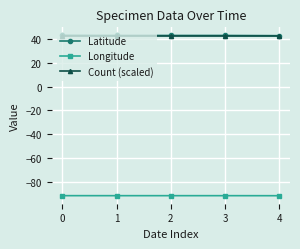

What is the approximate value of Longitude at 2?

-91.4